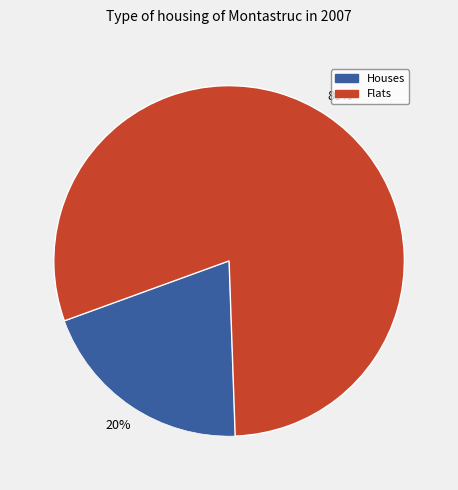

To the nearest percent, what is the difference between the largest and smallest slice percentages?

60%